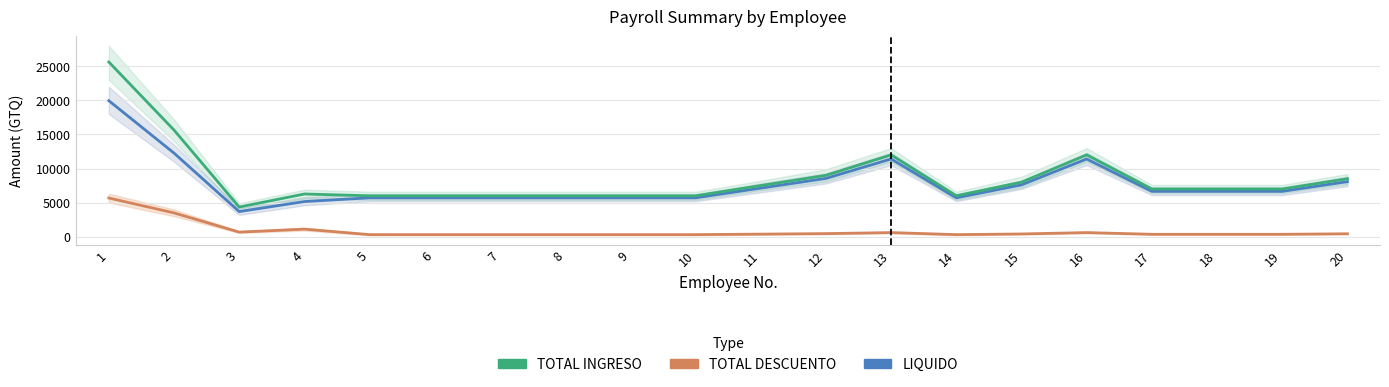

What is the value of the TOTAL INGRESO point at the 18th from the left?

7000.0